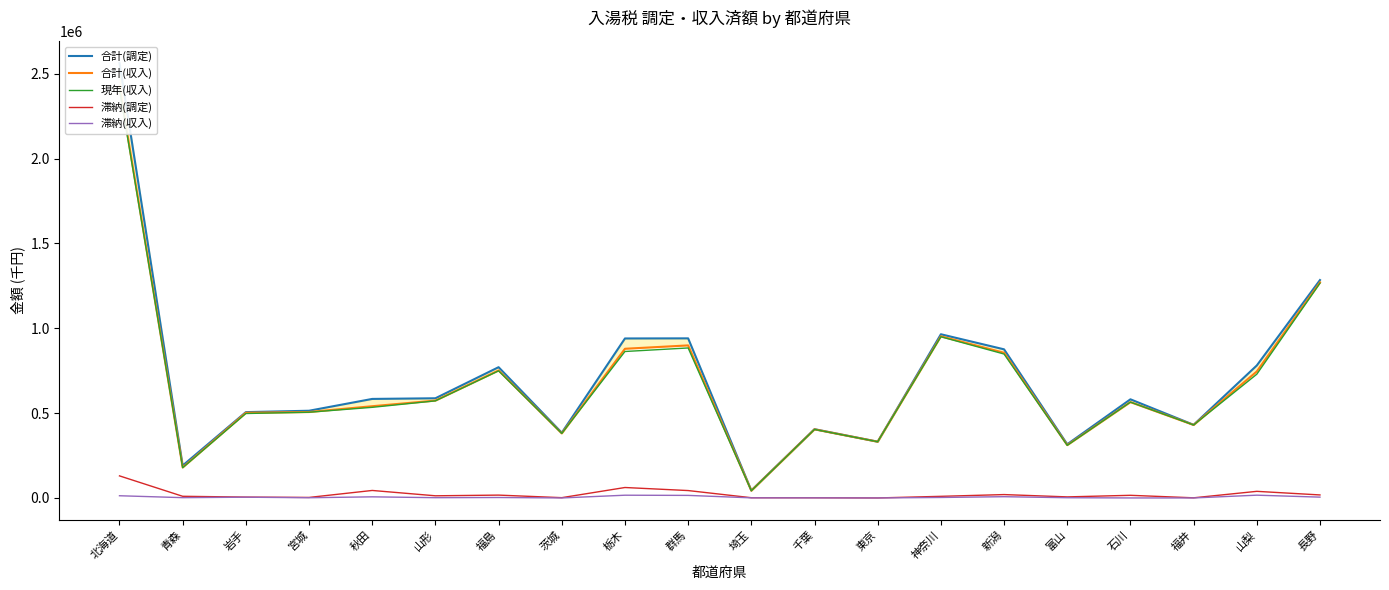

Is this an area chart (filled region under the line)?

No